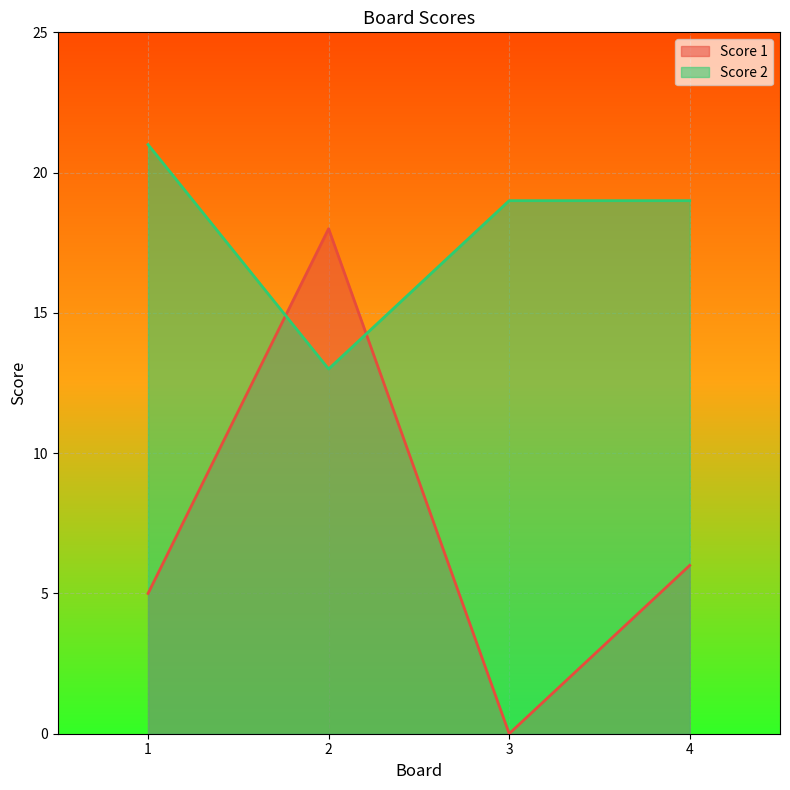

How many categories are shown in the chart?

4